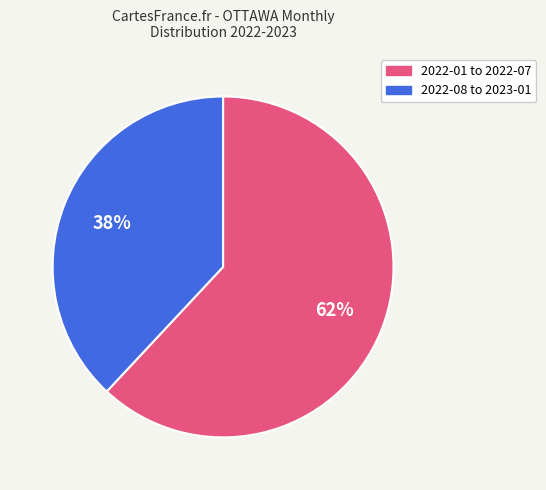

To the nearest percent, what is the average slice percentage?

50%